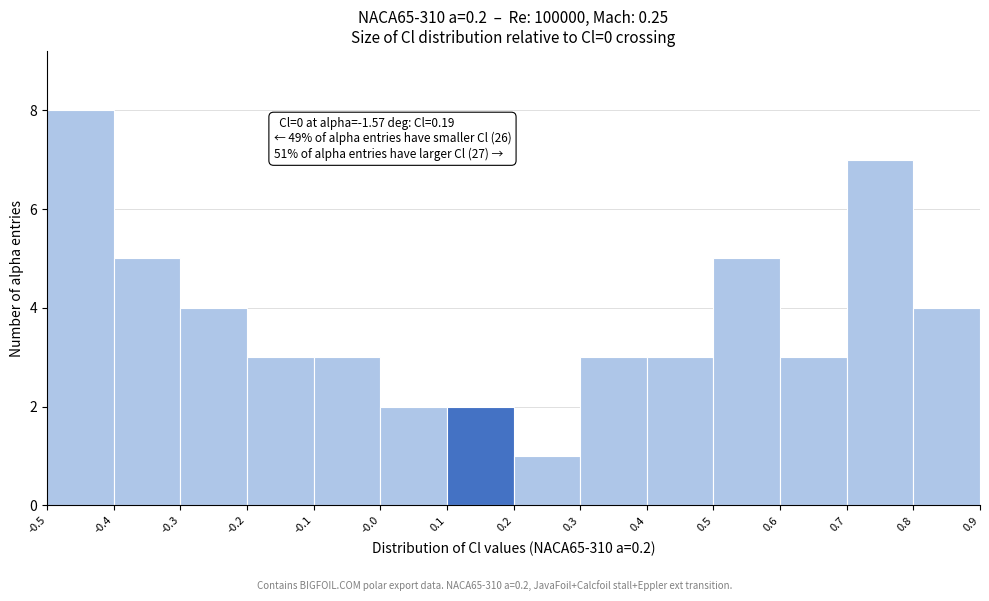

Which range on the x-axis has the tallest bar?

-0.5 to -0.4